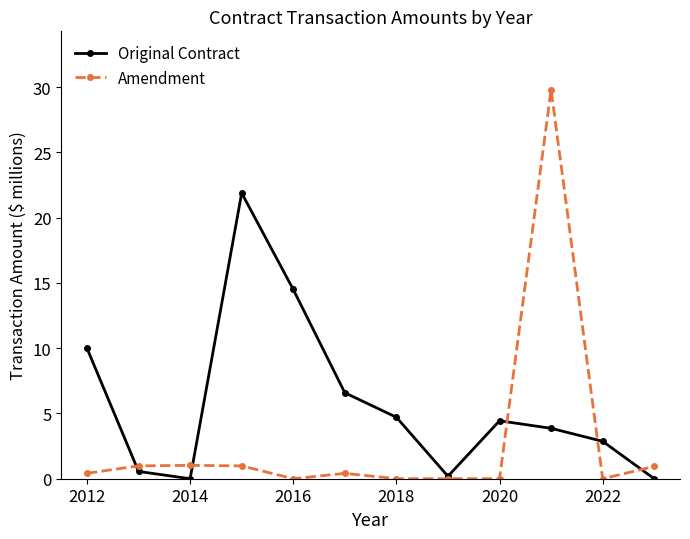

How many lines are shown in the chart?

2